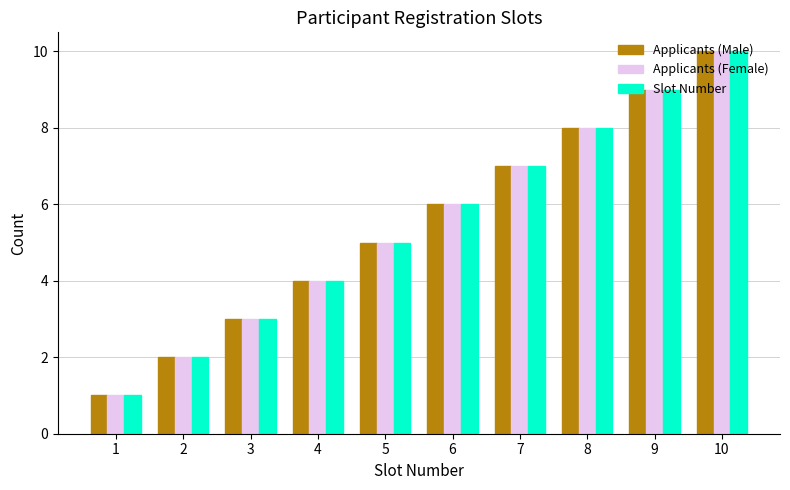

How many Applicants (Male) values are between 3 and 8?

6